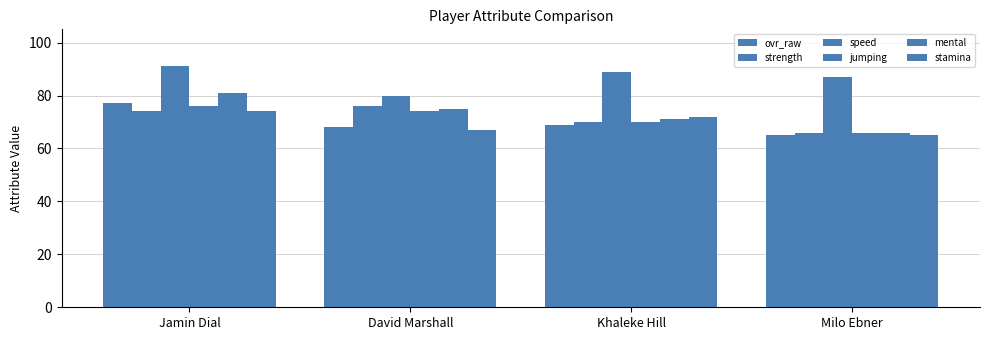

Between Khaleke Hill and Milo Ebner, which series saw the biggest shift?

stamina